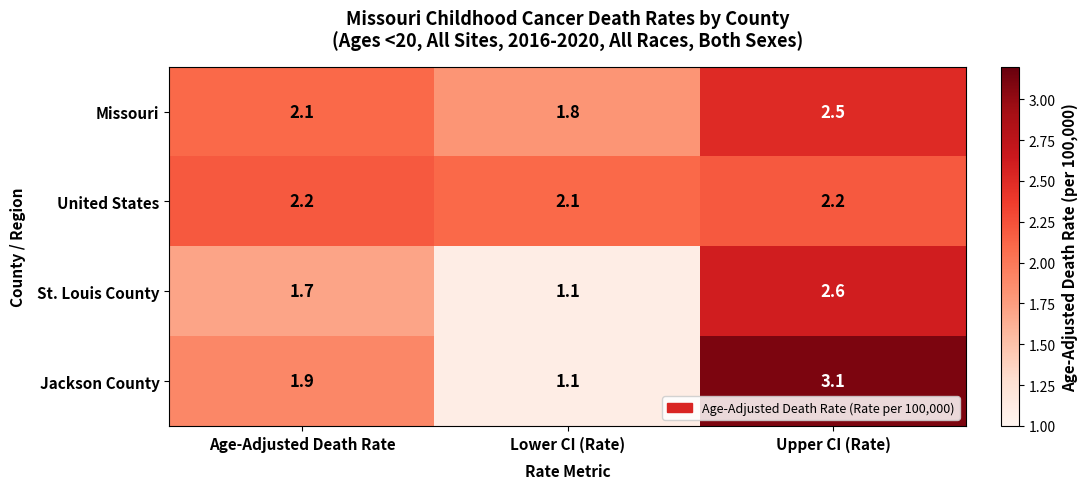

Reading left to right, what are all the values shown in this chart?

Missouri: 2.1	1.8	2.5
United States: 2.2	2.1	2.2
St. Louis County: 1.7	1.1	2.6
Jackson County: 1.9	1.1	3.1